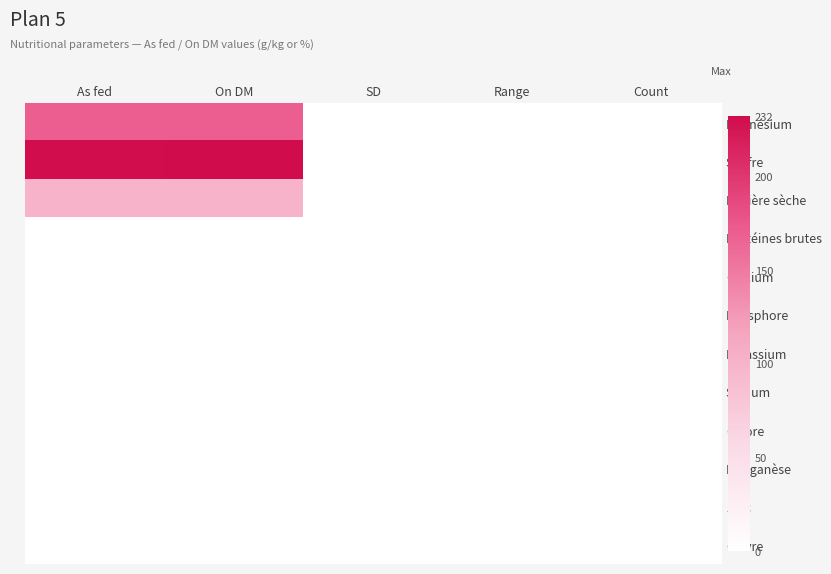

Which has a higher value, On DM or Range?

On DM